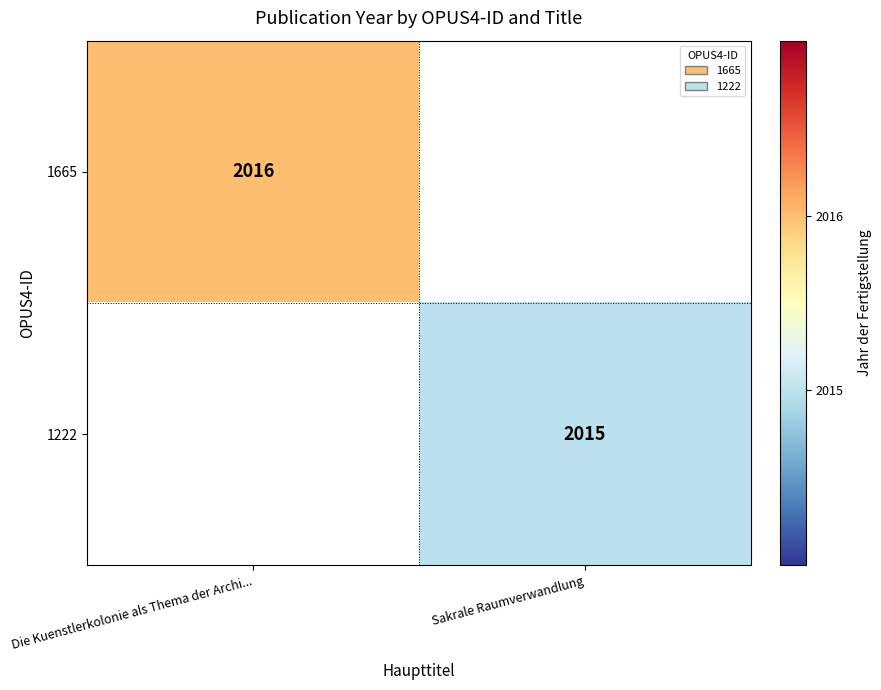

True or false: 1222 has a value of 1232 at Sakrale Raumverwandlung.

False